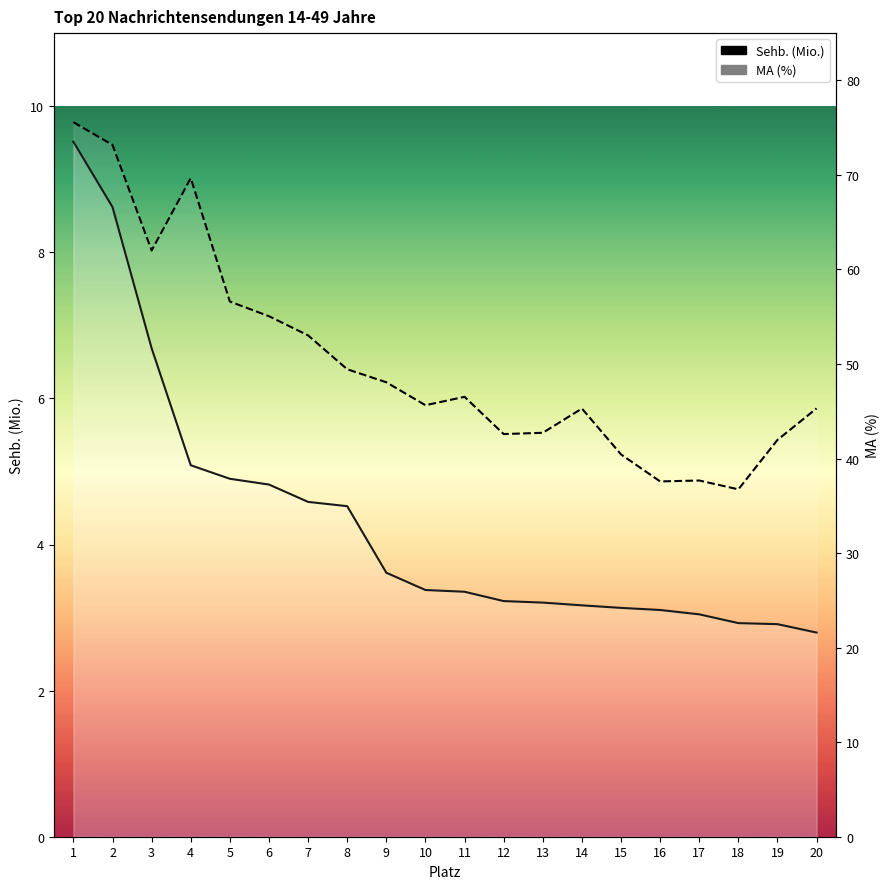

What is the value of the MA (%) point at the 12th from the left?

42.6